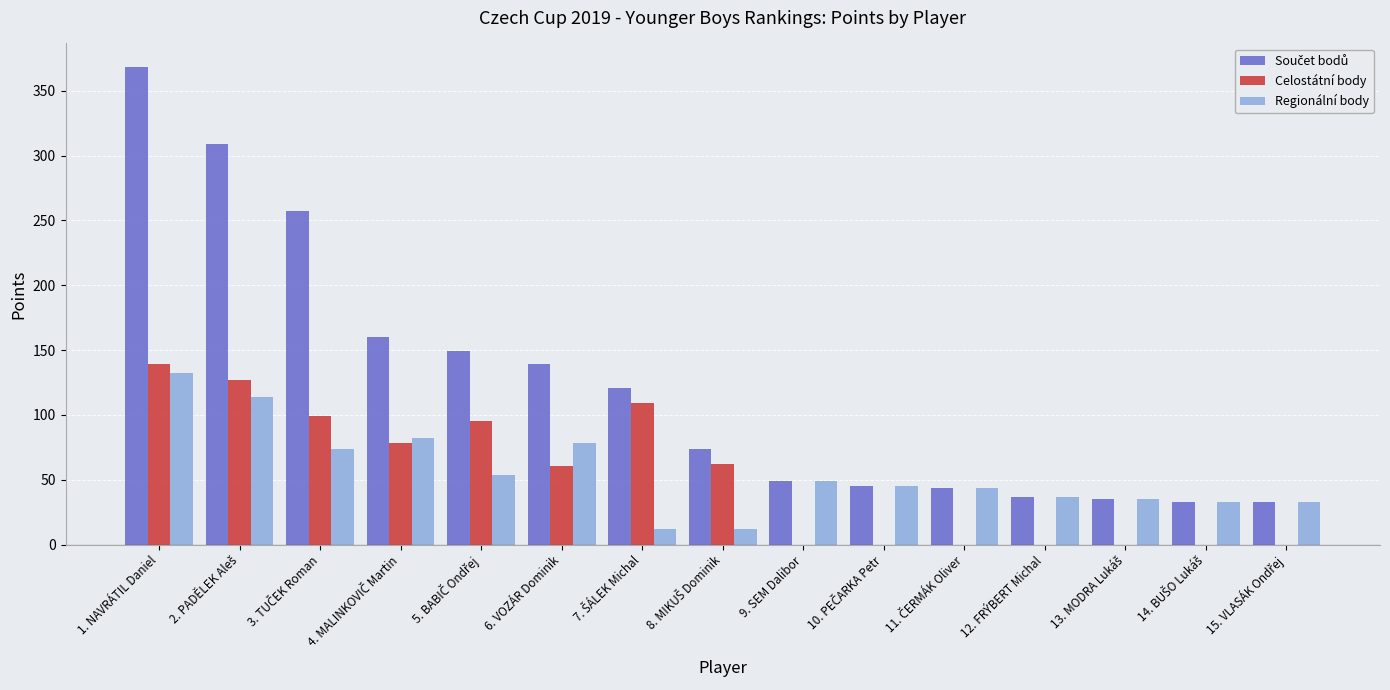

What is the maximum value for Celostátní body?

139